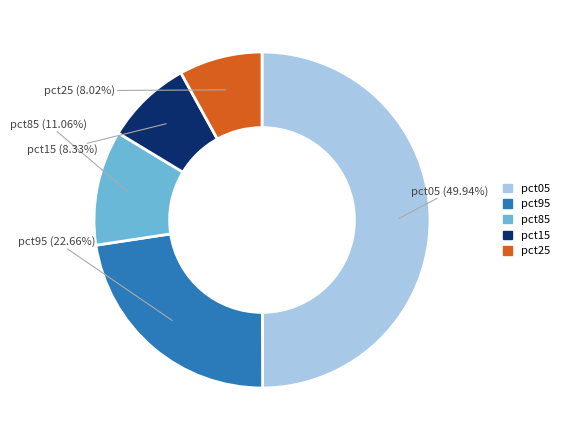

Combined, do pct25 and pct15 account for over 50%?

No